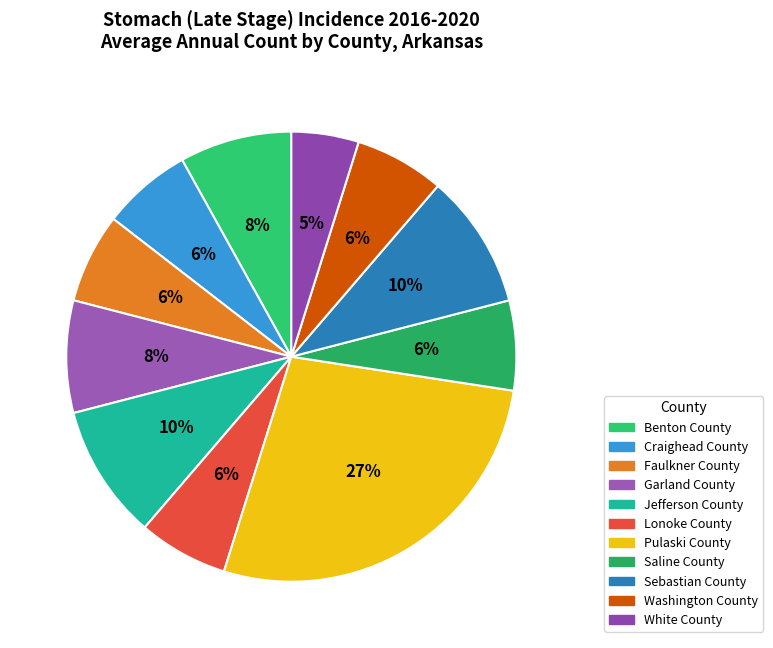

Rank the categories by value from highest to lowest.

Pulaski County, Jefferson County, Sebastian County, Benton County, Garland County, Craighead County, Faulkner County, Lonoke County, Saline County, Washington County, White County